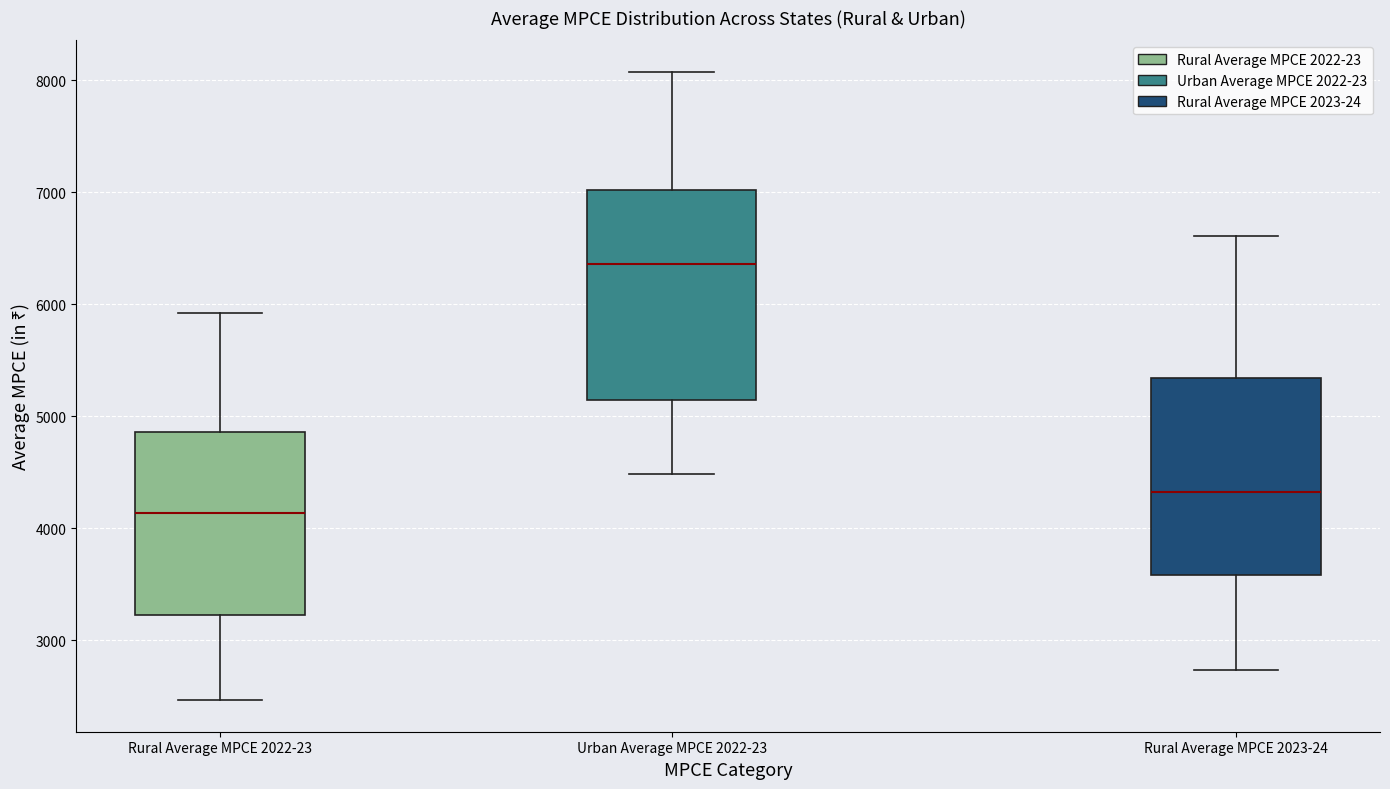

Reading left to right, read every box against the y-axis: the position of its median line, the range the box covers, and the ends of its whiskers. The values are not printed on the chart, so give them approximately, as read against the axis.

Rural Average MPCE 2022-23: median 4100, box 3200 to 4900, whiskers 2500 to 5900
Urban Average MPCE 2022-23: median 6400, box 5200 to 7000, whiskers 4500 to 8100
Rural Average MPCE 2023-24: median 4300, box 3600 to 5300, whiskers 2700 to 6600